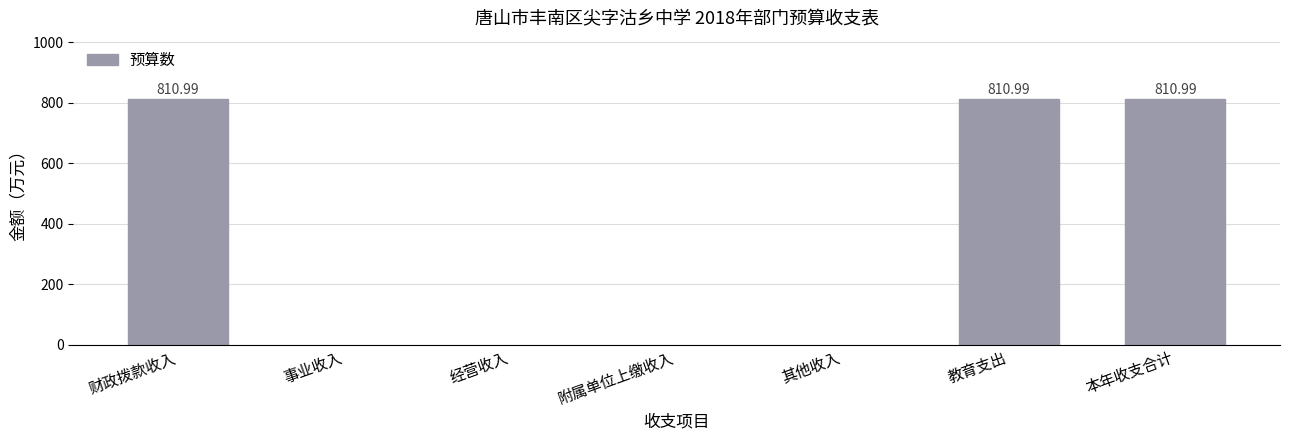

What is the sum of the values at 教育支出 and 附属单位上缴收入?

811.0